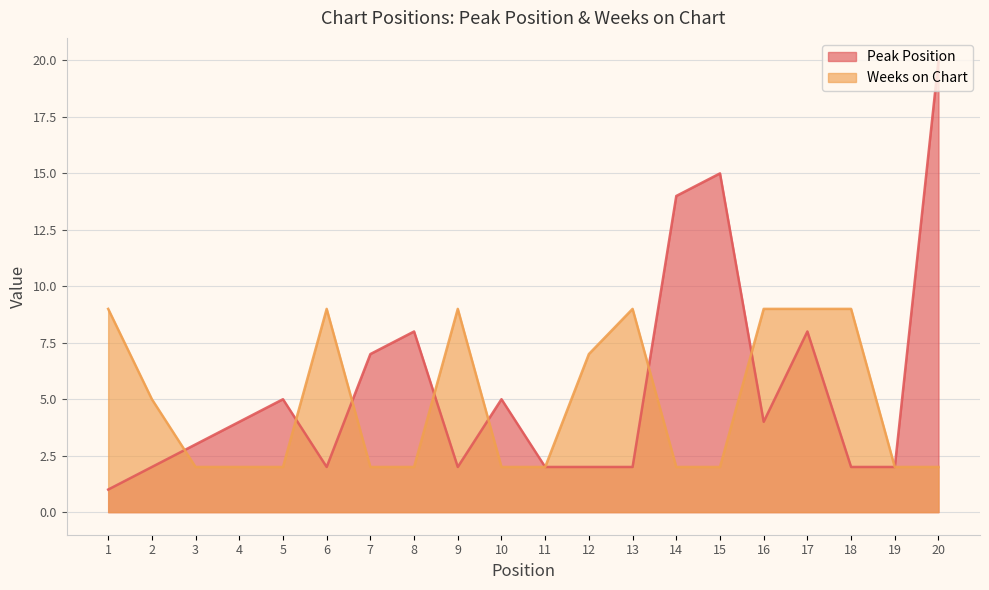

Where do Peak Position and Weeks on Chart first cross each other?

2 and 3